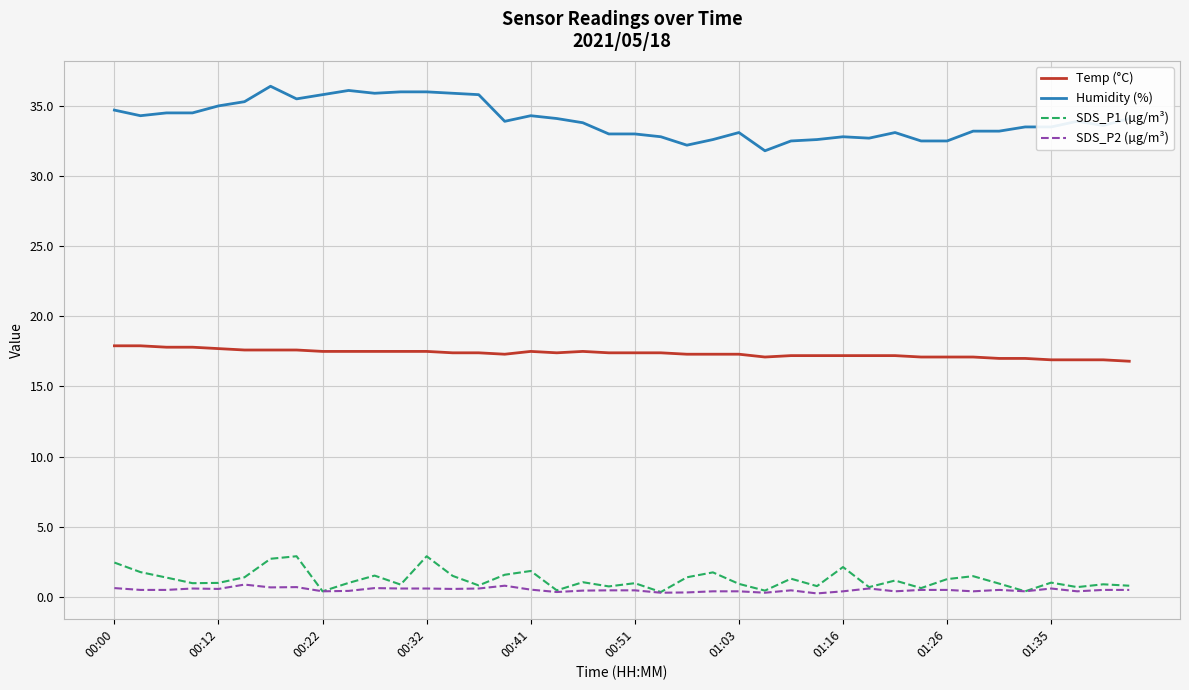

Rank the series by their maximum value, from highest to lowest.

Humidity (%), Temp (°C), SDS_P1 (µg/m³), SDS_P2 (µg/m³)